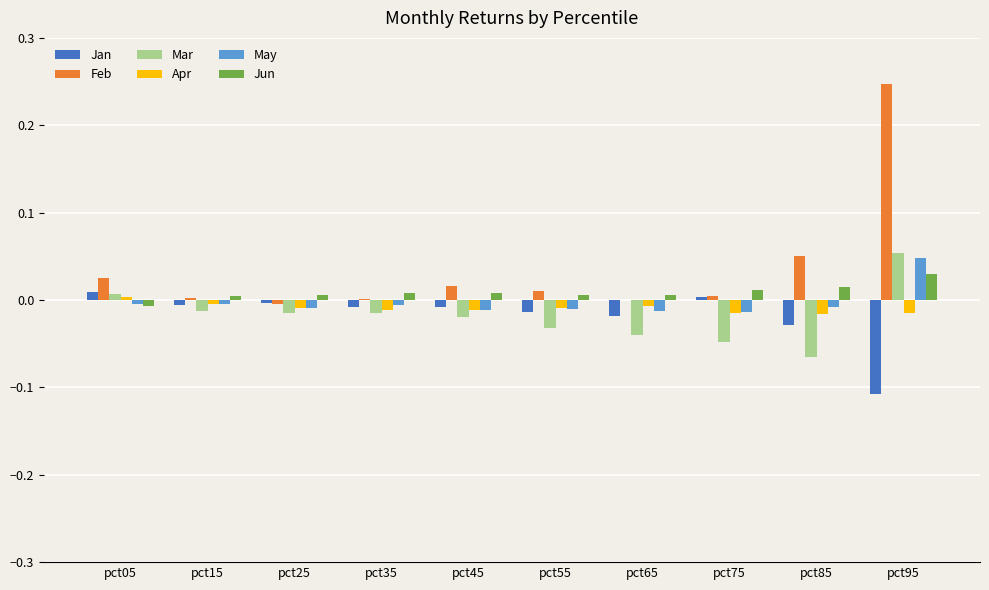

Is it true that May equals -0.0 at pct35?

True